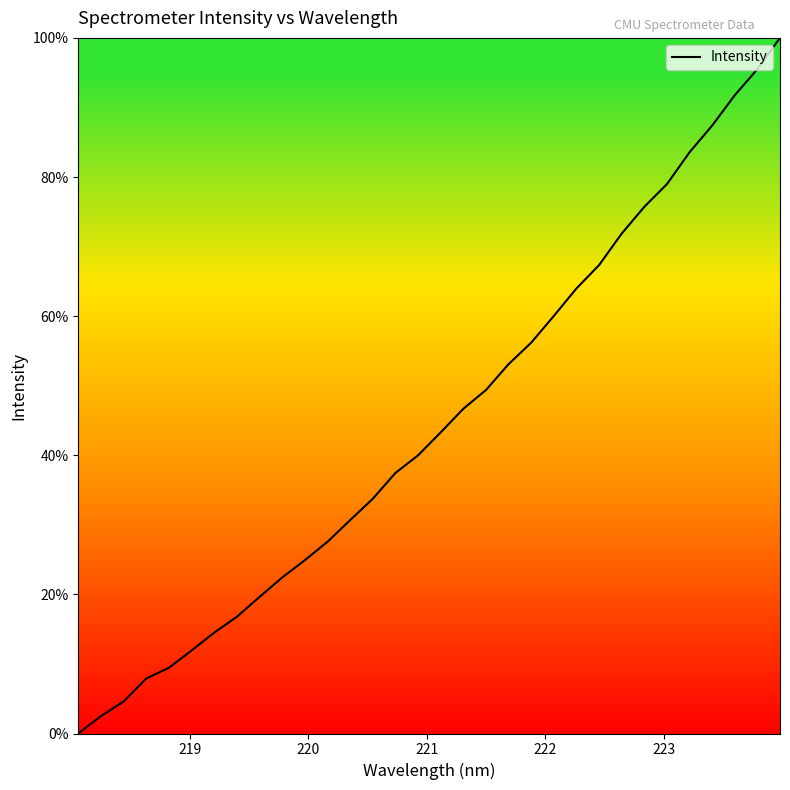

What is the greatest value displayed?

100.0